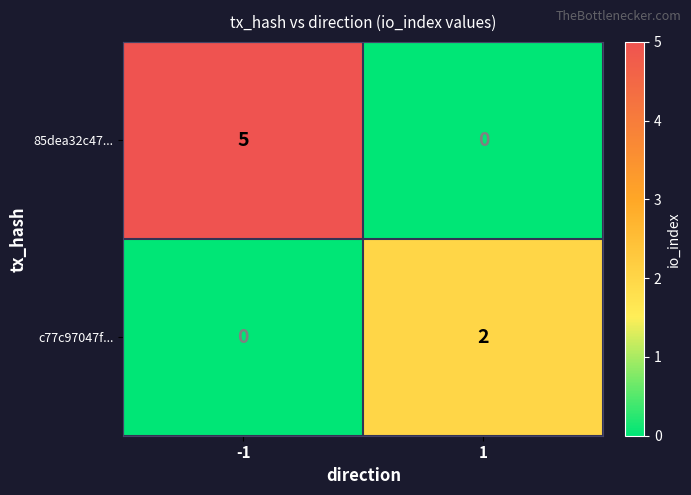

The value of 85dea32c47... at 1 is -3. True or false?

False